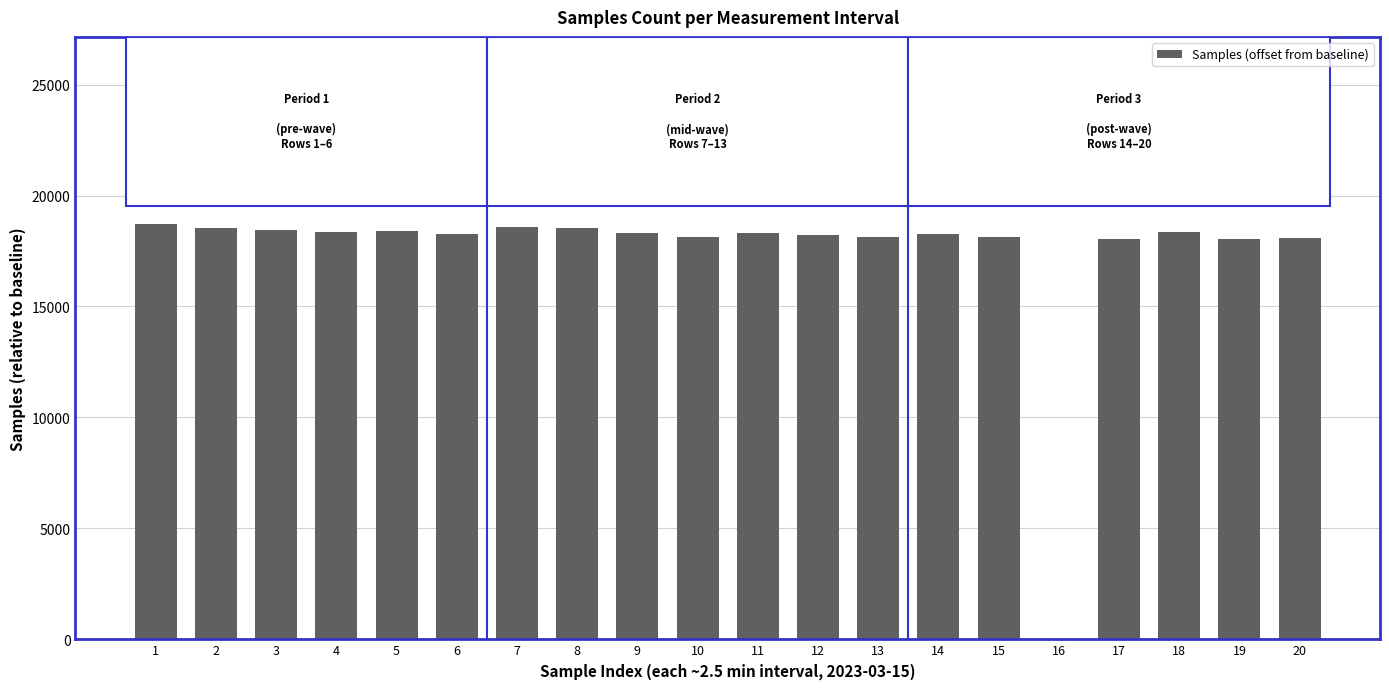

Is it true that the value at 5 is 28361?

False